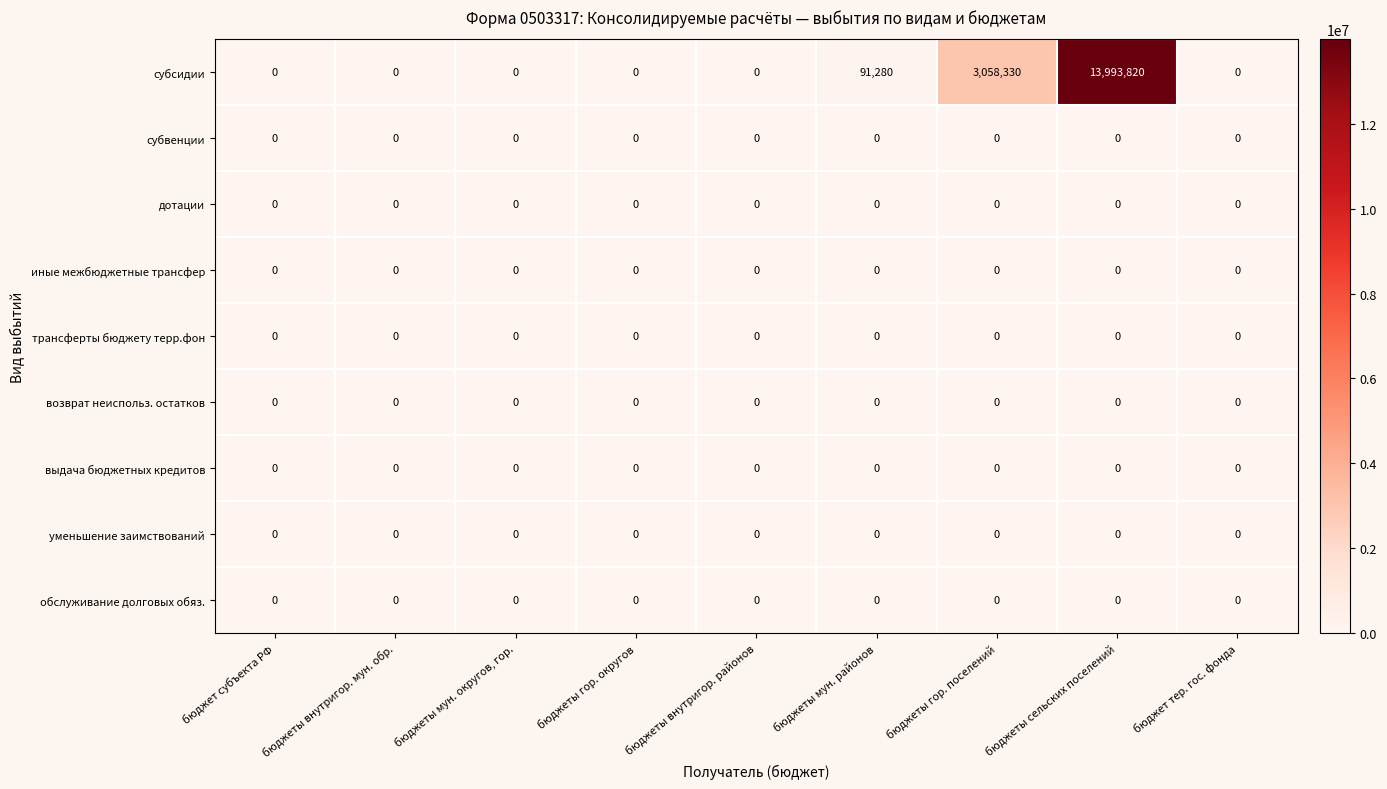

Which series changed the most between бюджеты внутригор. мун. обр. and бюджеты мун. районов?

субсидии